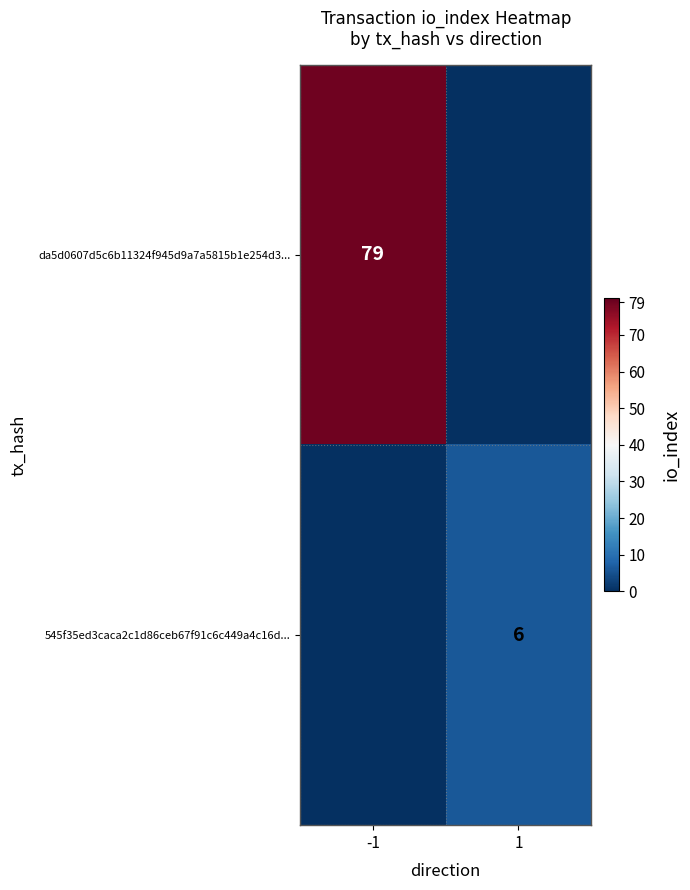

Is it true that da5d0607d5c6b11324f945d9a7a5815b1e254d3... equals 79 at -1?

True